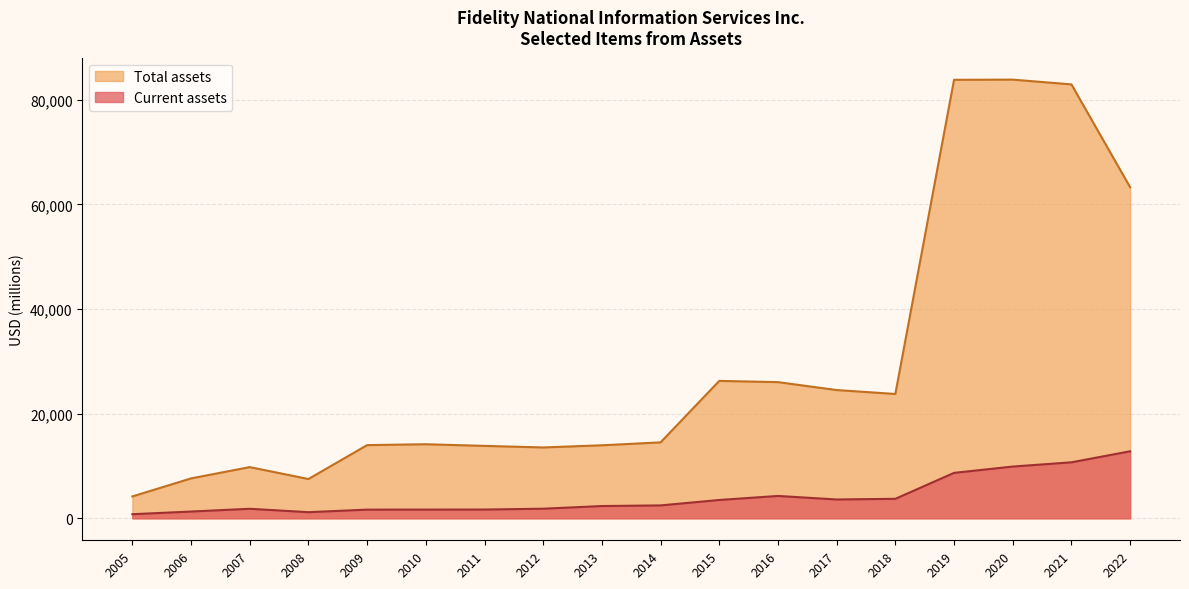

In Total assets, how many points are higher than both neighbors (excluding endpoints)?

4